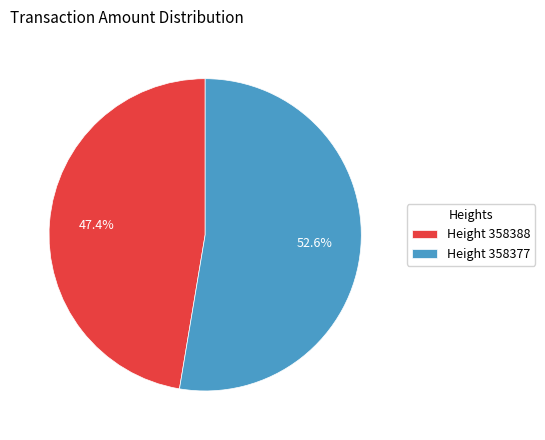

Between Height 358377 and Height 358388, which is larger?

Height 358377